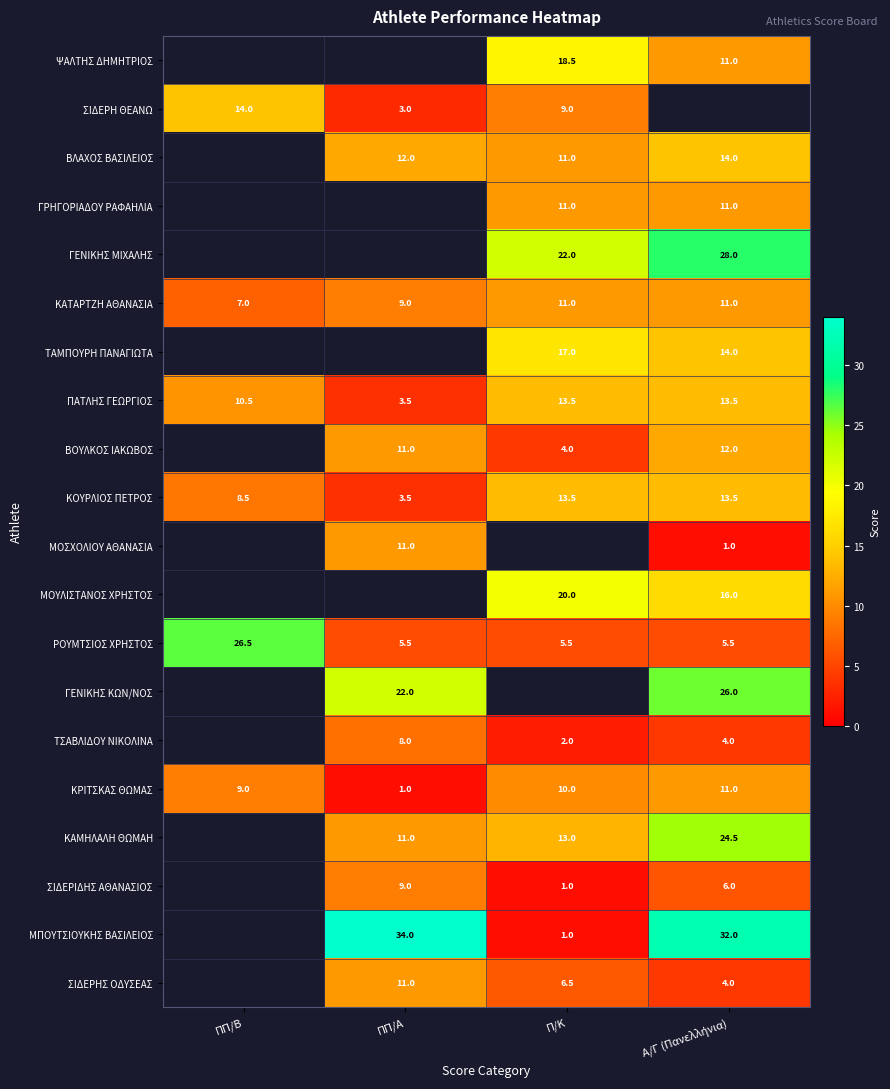

Is it true that ΣΙΔΕΡΙΔΗΣ ΑΘΑΝΑΣΙΟΣ equals 13.1 at ΠΠ/Α?

False